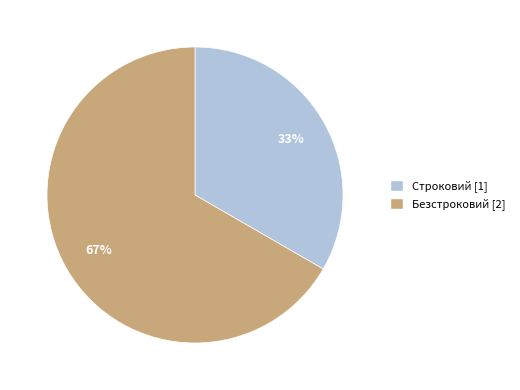

Which category has the smallest portion of the pie?

Строковий